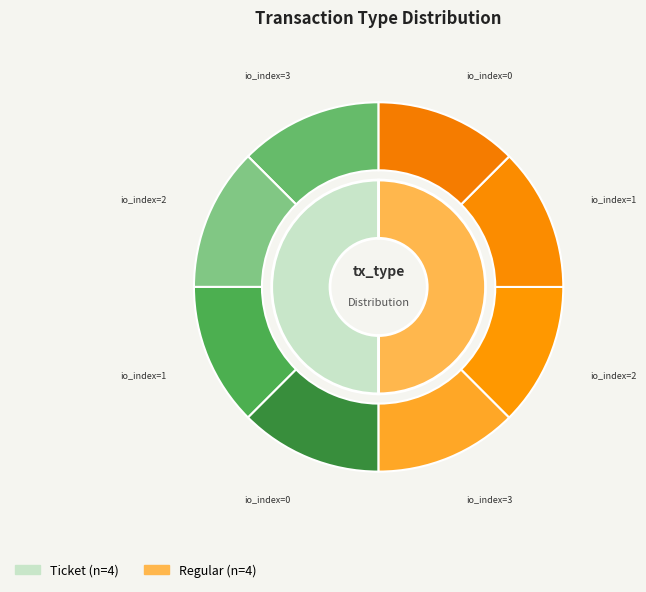

Which has a higher value, Regular-0 or Regular-3?

Regular-3